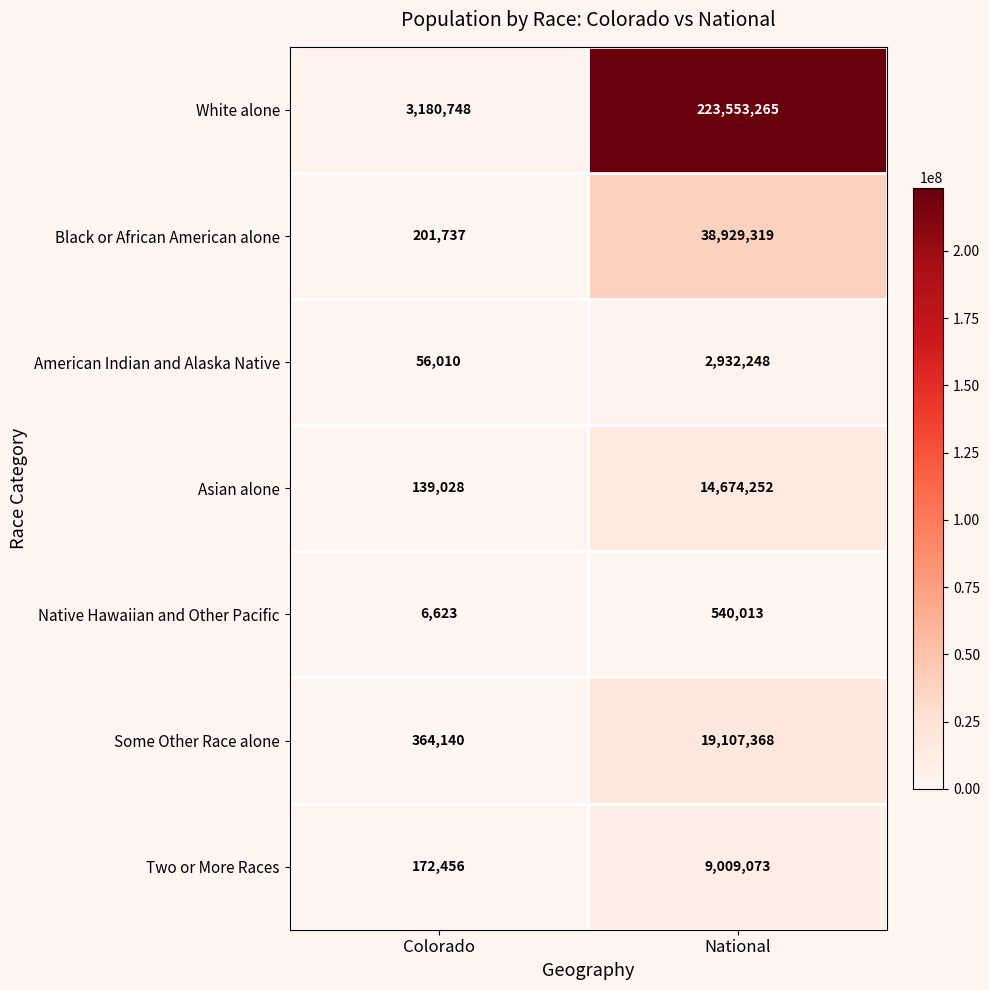

What is the sum of the Black or African American alone values at National and Colorado?

39131056